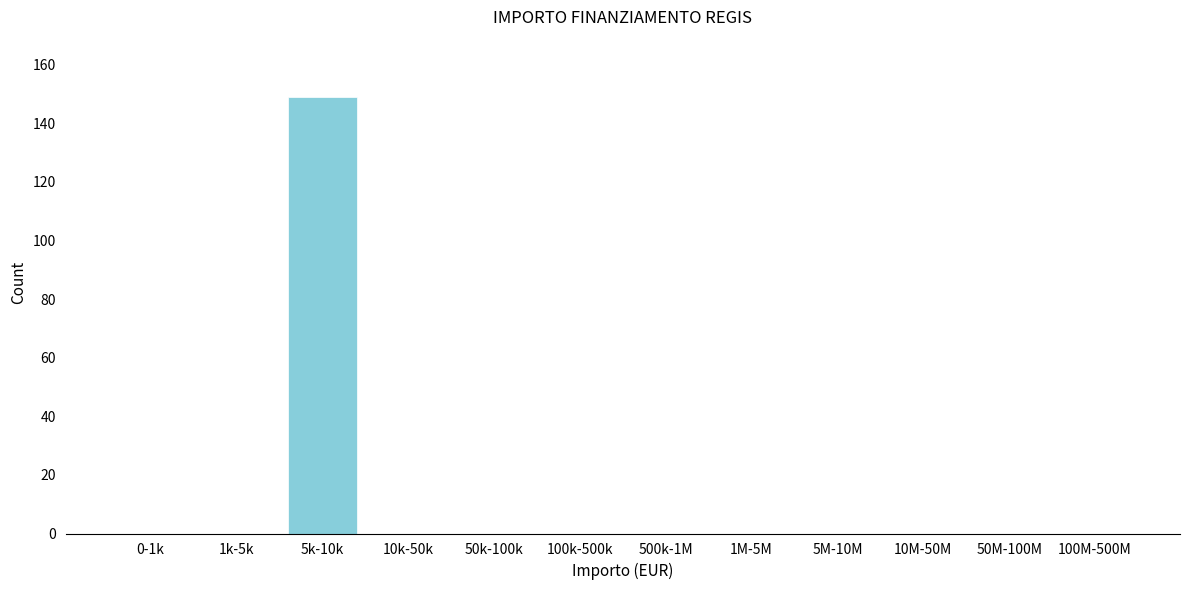

Reading left to right, list all the values displayed in this chart.

0-1k=0	1k-5k=0	5k-10k=149	10k-50k=0	50k-100k=0	100k-500k=0	500k-1M=0	1M-5M=0	5M-10M=0	10M-50M=0	50M-100M=0	100M-500M=0